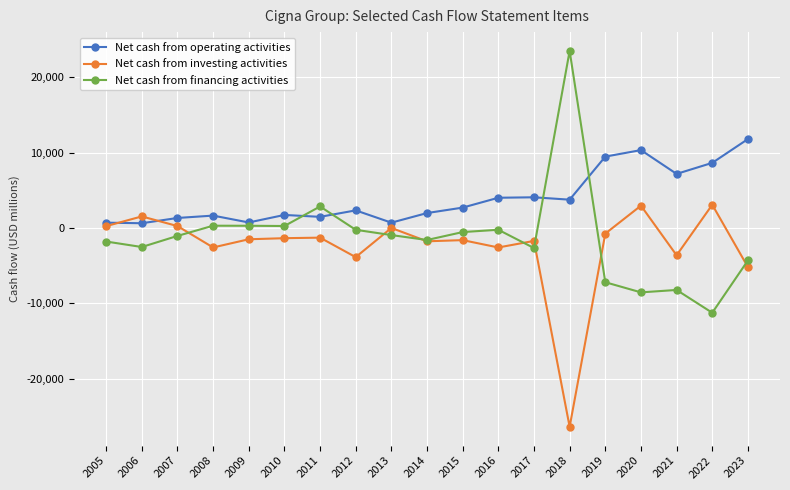

What is the spread (max minus min) of values at 2006?

4061